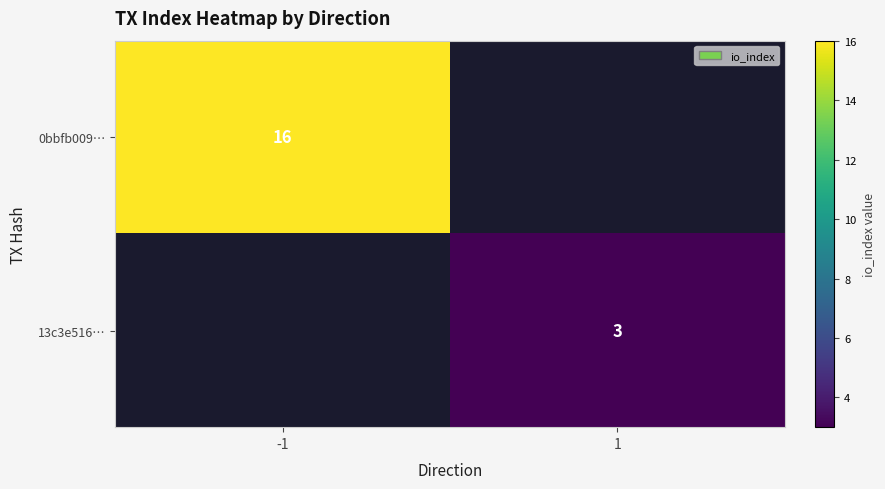

How many categories are shown in the chart?

2